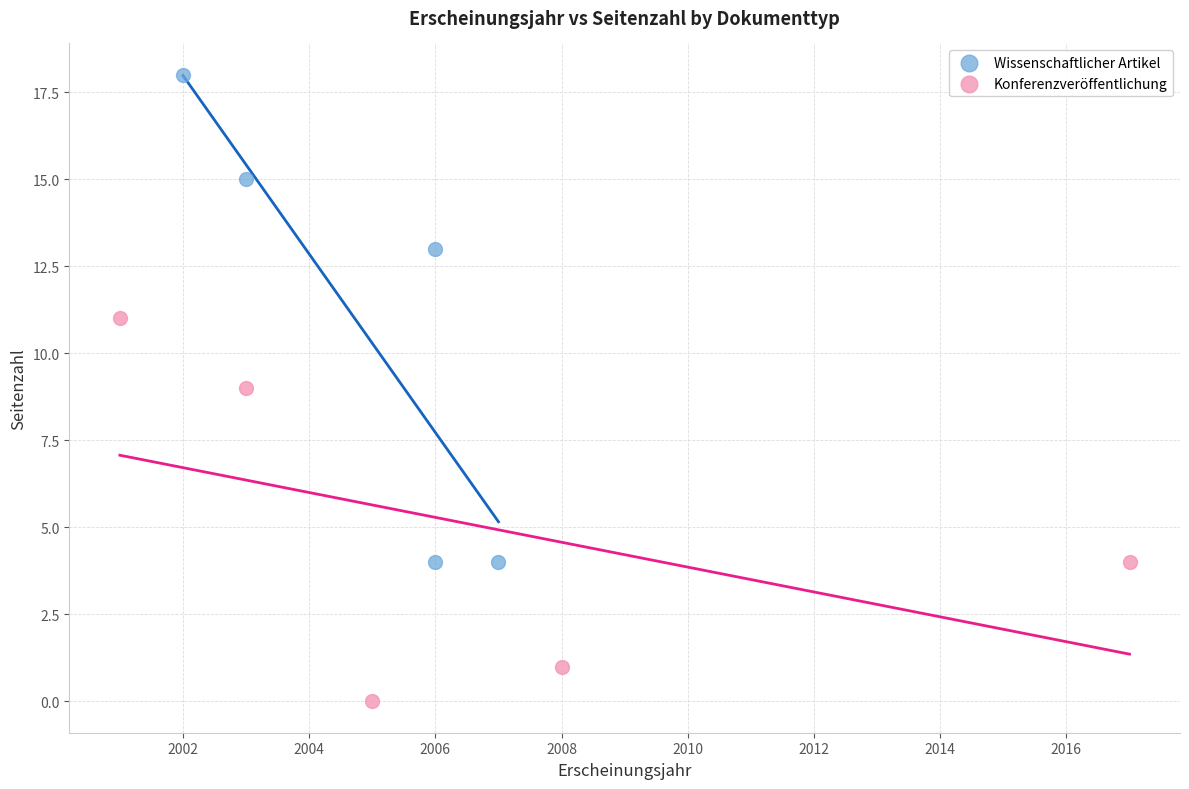

Which series contains the lowest Y value?

Konferenzveröffentlichung